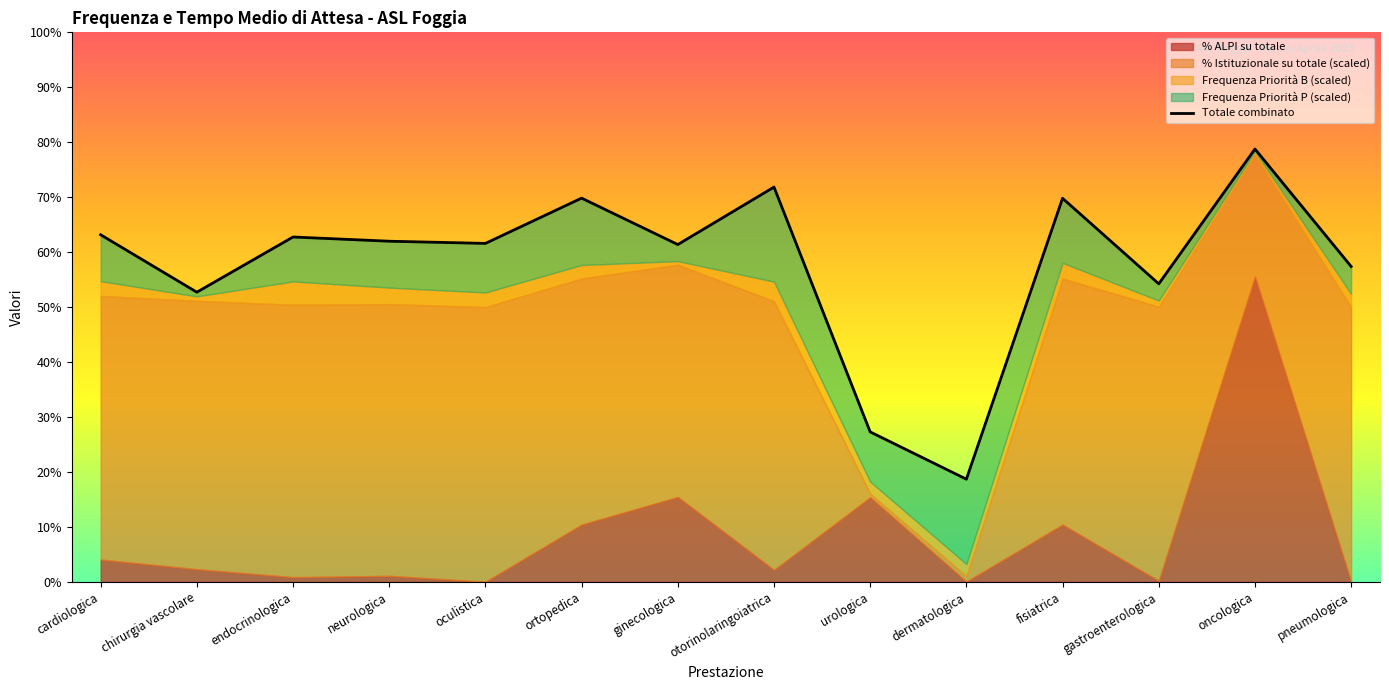

True or false: there are more than 1 points higher than both neighbors.

True